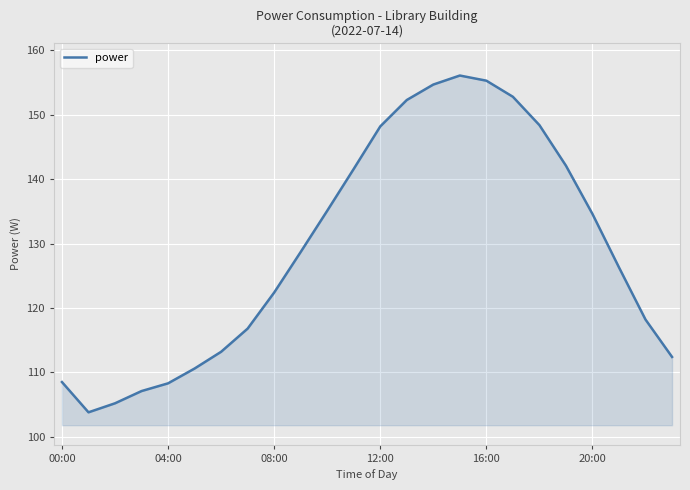

What is the difference between the maximum and minimum values?

52.3